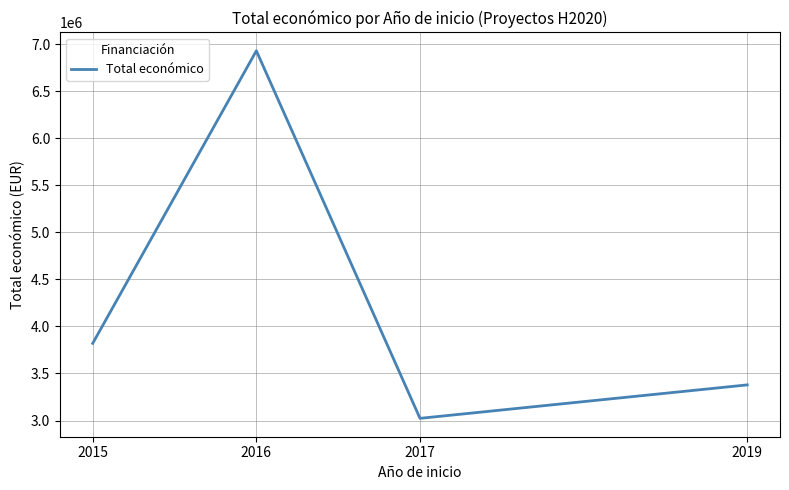

What is the sum of the values at 2016 and 2015?

10752326.0